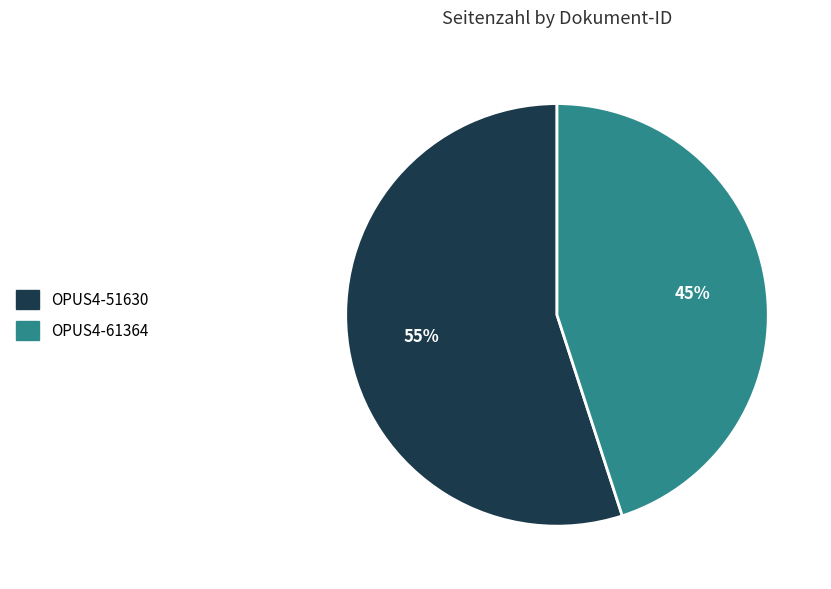

To the nearest percent, what portion does OPUS4-61364 represent?

45%